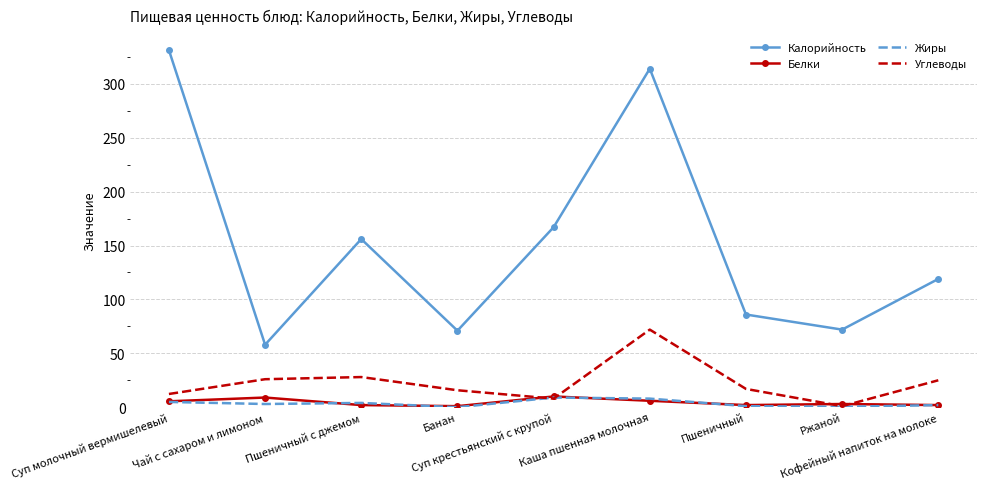

Between Пшеничный and Ржаной, which series saw the biggest shift?

Углеводы